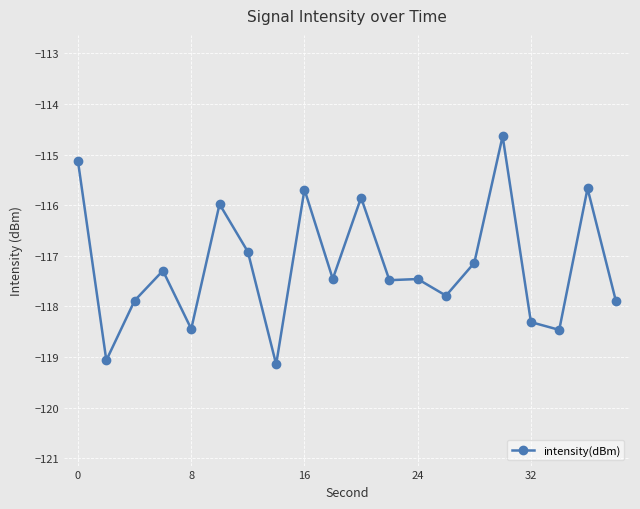

What is the difference between the maximum and minimum values?

4.5